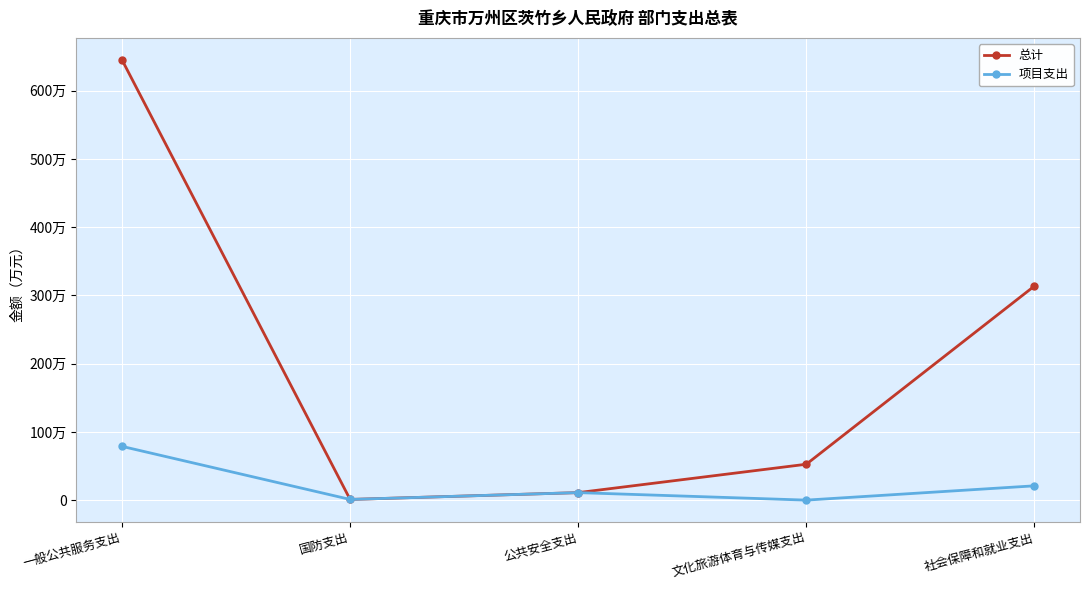

What position from the left is 国防支出?

2